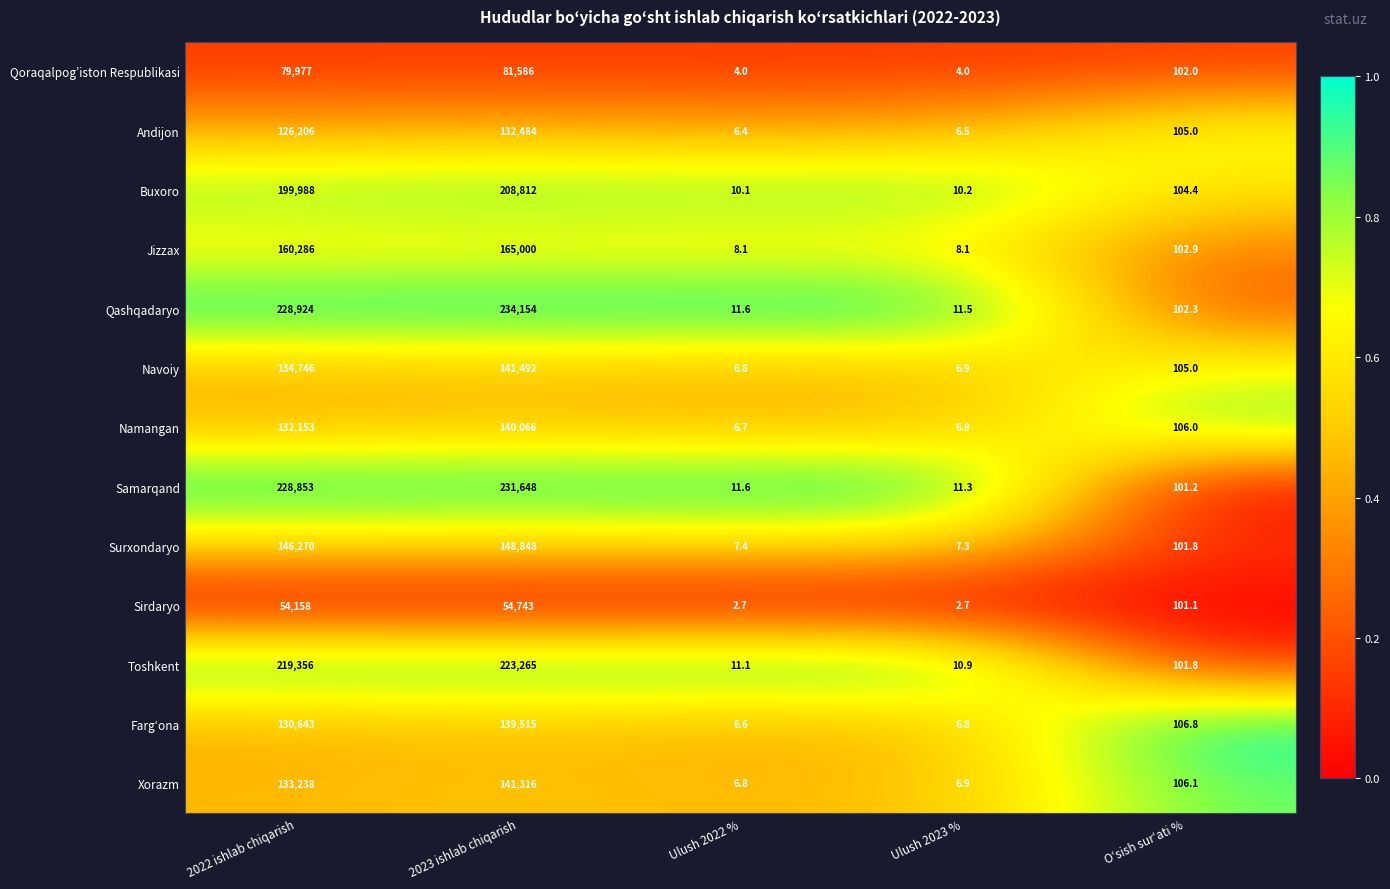

What is the minimum value shown in the chart?

2.7